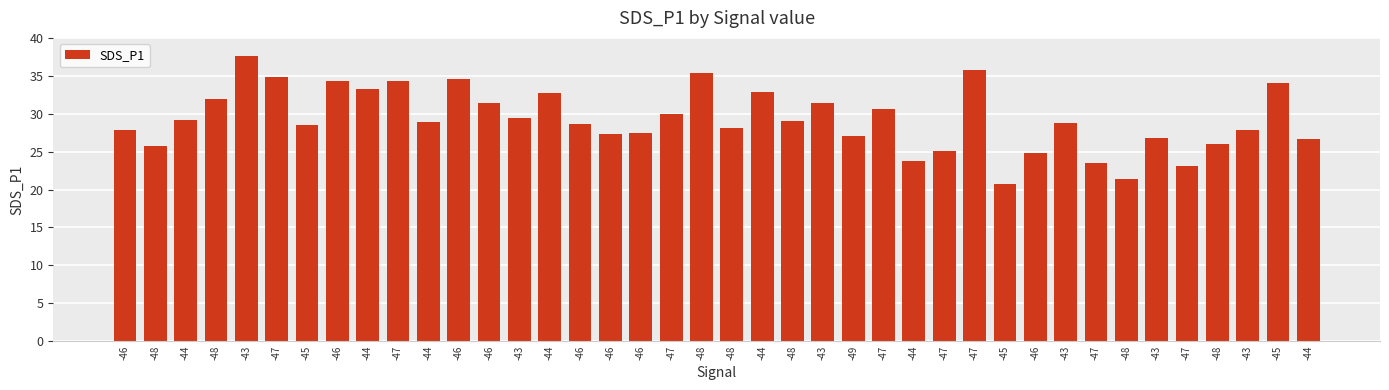

Which has a higher value, -44 or -47?

-44